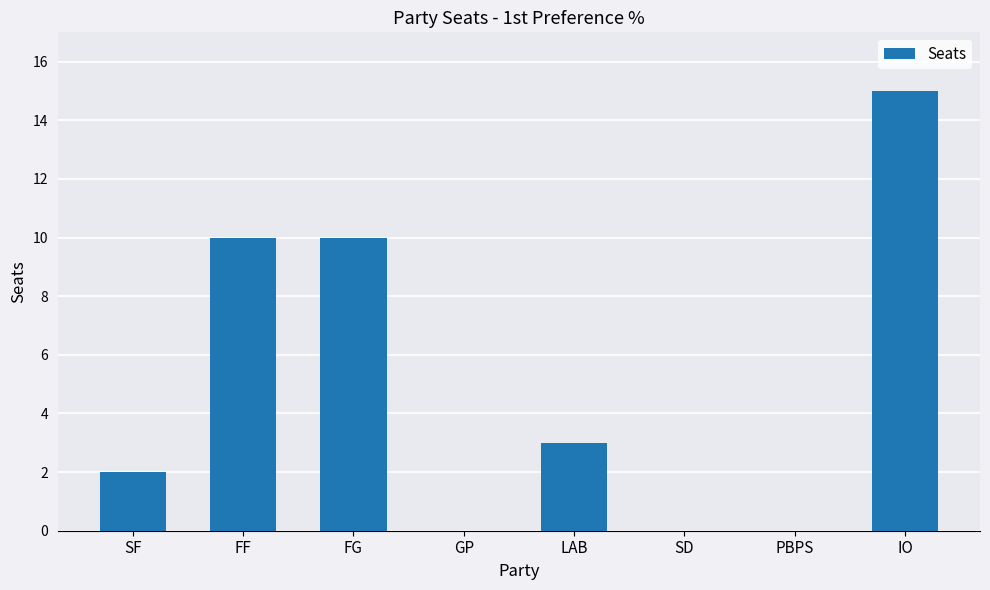

What is the change in value from PBPS to IO?

+15